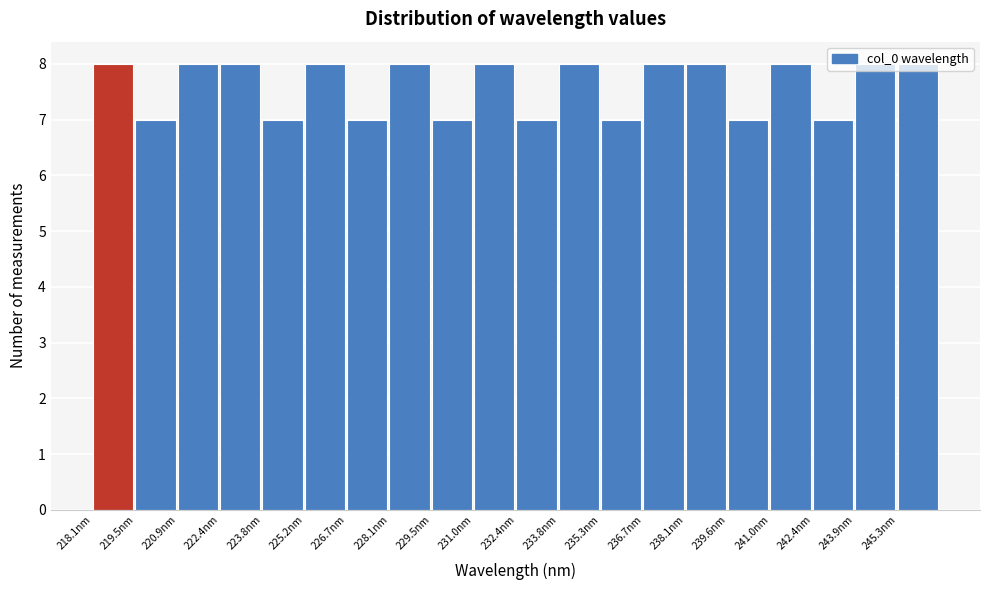

Reading left to right, list every bar in this chart as the range it spans on the x-axis followed by its height. Neither the bar edges nor the heights are printed on the chart, so give them approximately, as read against the axes.

218.0 to 219.4: 8
219.4 to 221.0: 7
221.0 to 222.4: 8
222.4 to 223.8: 8
223.8 to 225.2: 7
225.2 to 226.6: 8
226.6 to 228.0: 7
228.0 to 229.6: 8
229.6 to 231.0: 7
231.0 to 232.4: 8
232.4 to 233.8: 7
233.8 to 235.2: 8
235.2 to 236.6: 7
236.6 to 238.2: 8
238.2 to 239.6: 8
239.6 to 241.0: 7
241.0 to 242.4: 8
242.4 to 243.8: 7
243.8 to 245.2: 8
245.2 to 246.8: 8